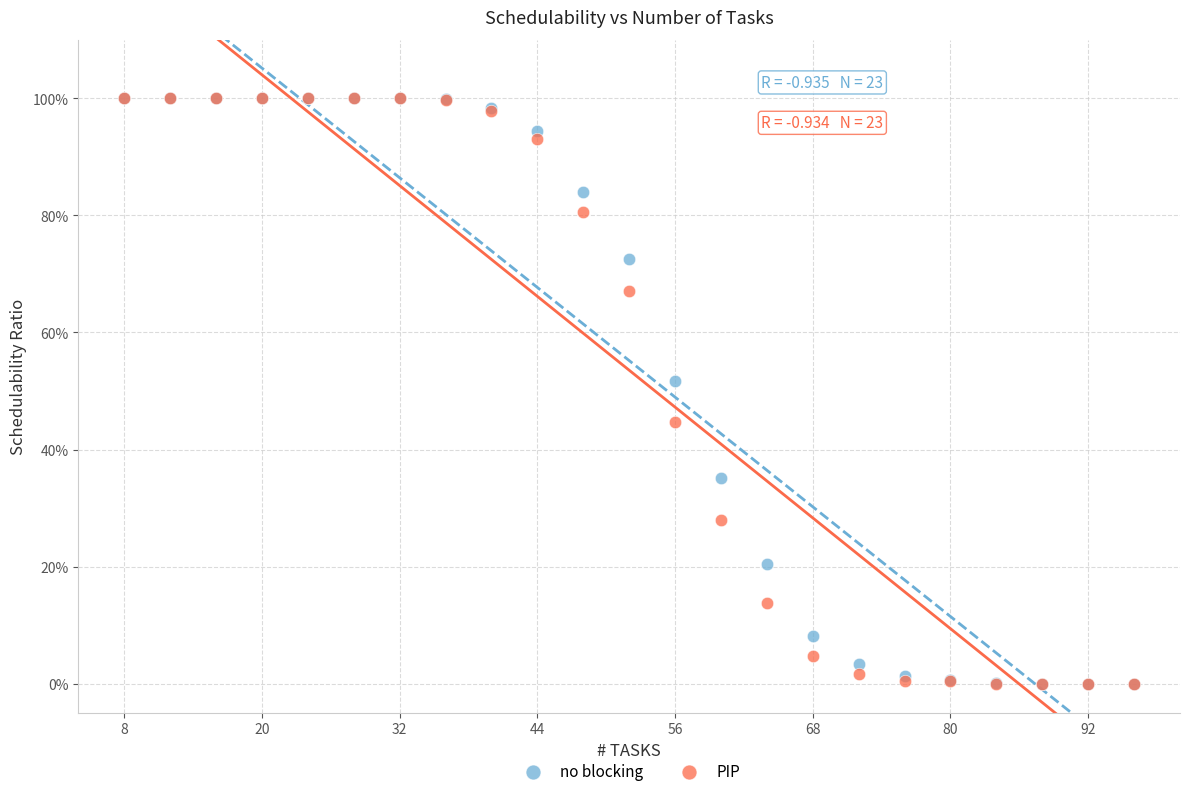

What are all the series names shown in the legend?

no blocking, PIP